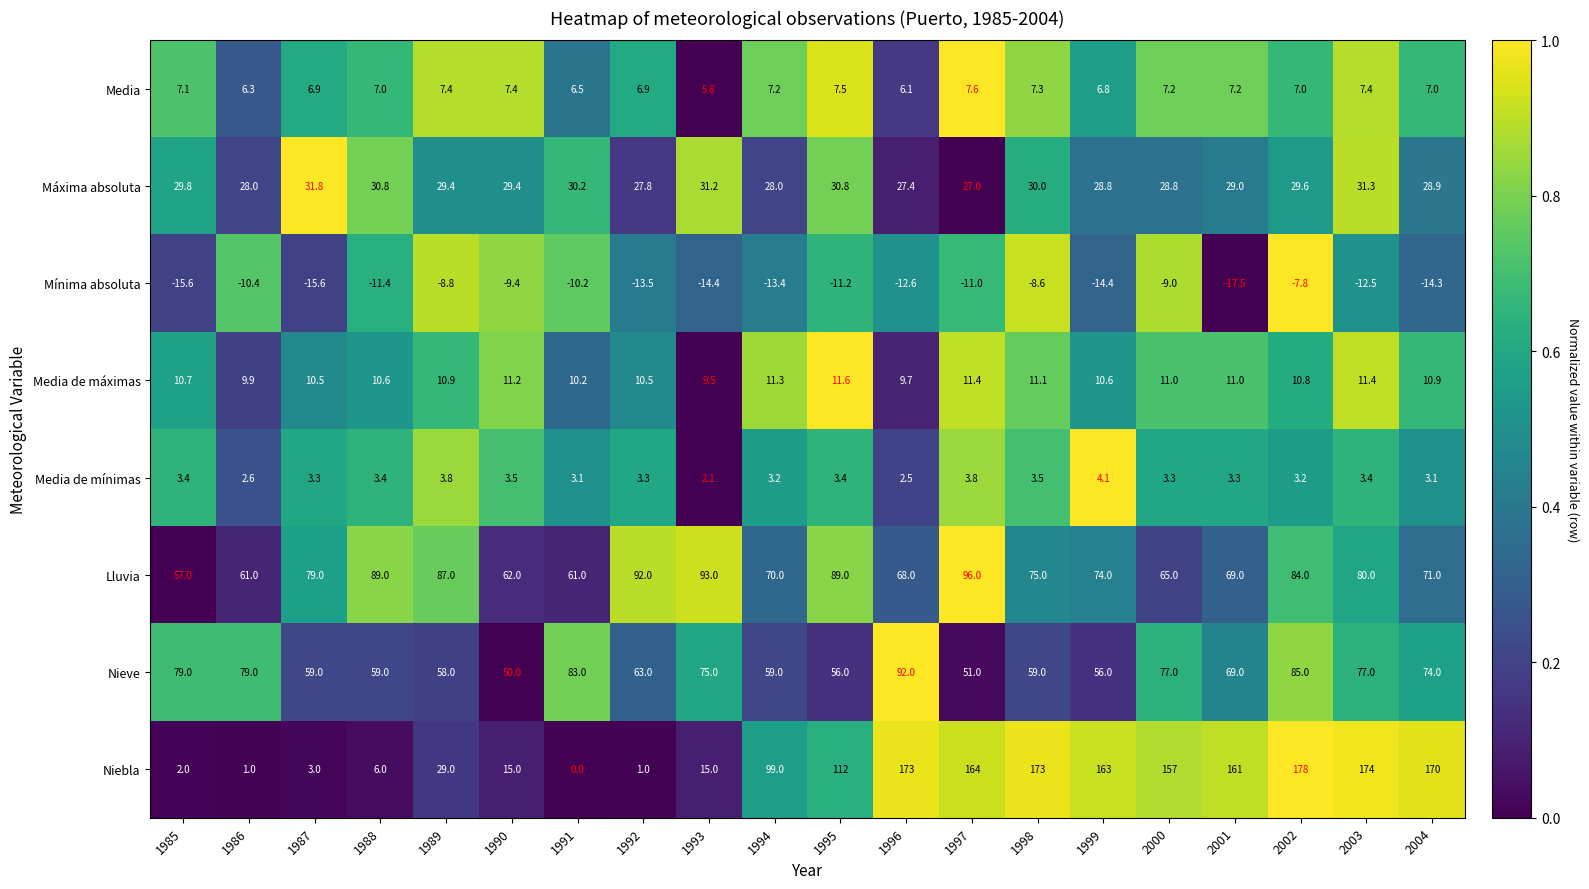

What is the difference between the second highest and second lowest values in the Niebla series?

173.0